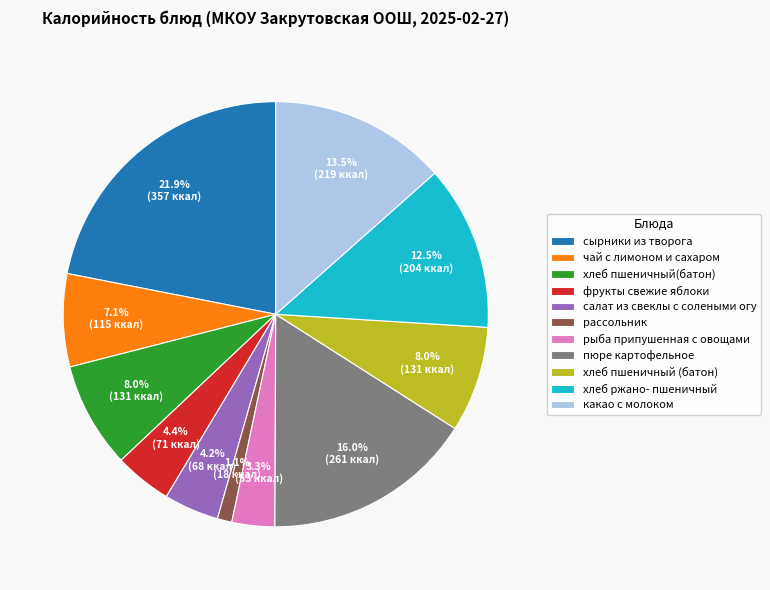

Is it true that чай с лимоном и сахаром is 1% of the pie?

False